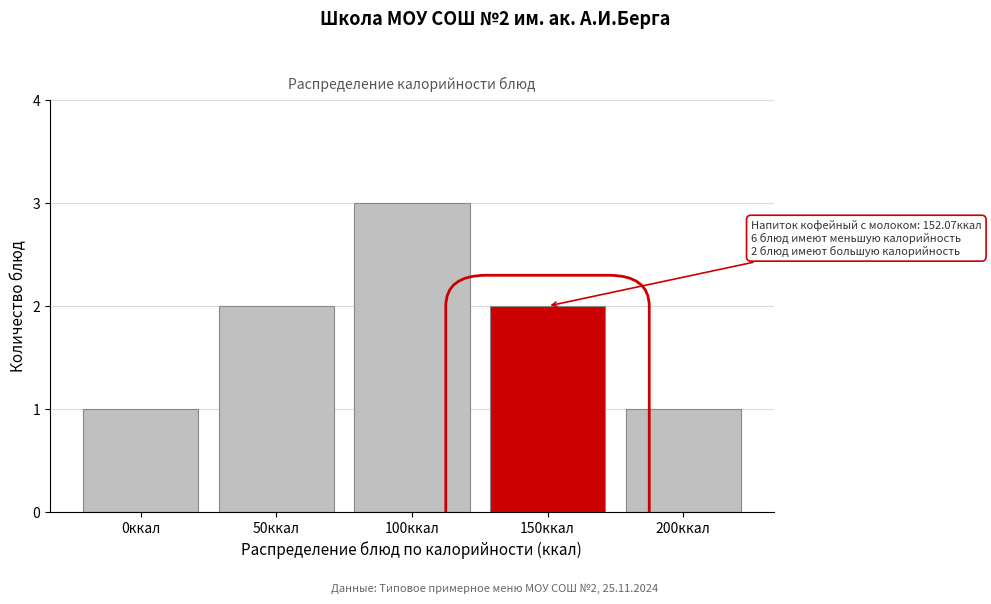

Reading left to right, list all the values displayed in this chart.

0ккал=1	50ккал=2	100ккал=3	150ккал=2	200ккал=1